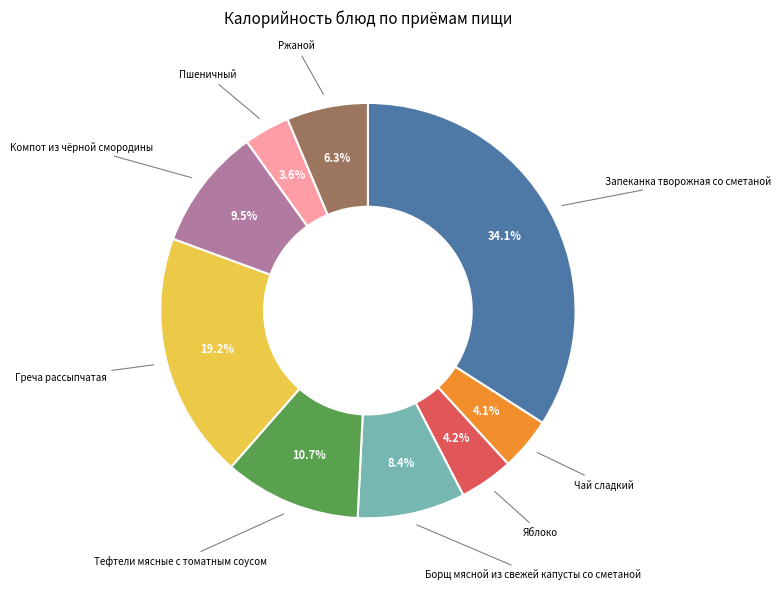

Is there any slice that represents more than half of the pie?

No